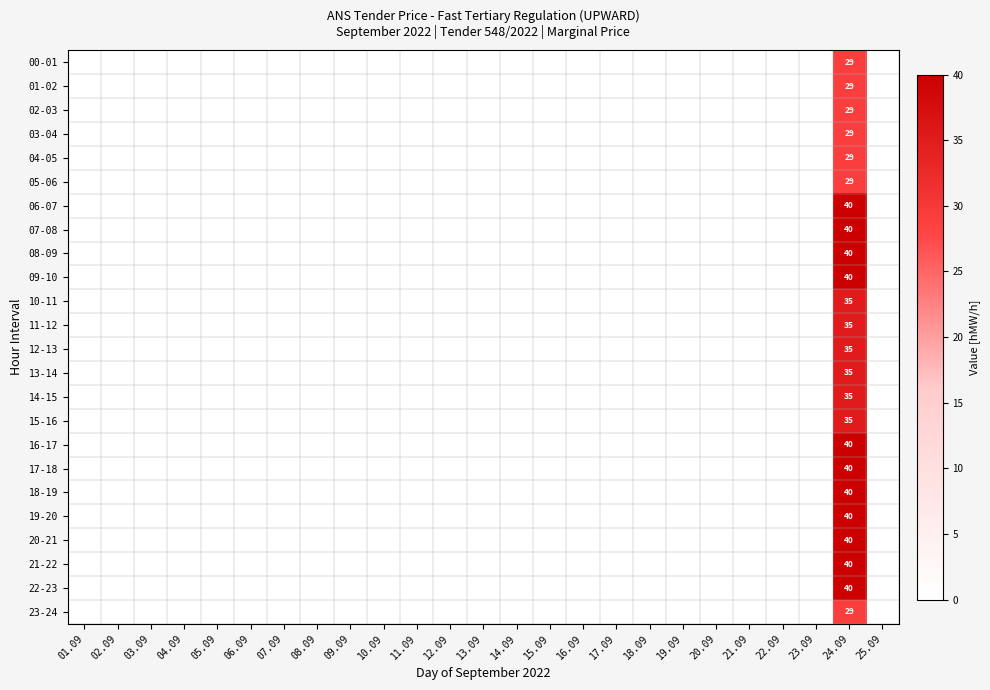

Is the value of 11-12 at 08.09 greater than the value of 16-17 at 25.09?

No